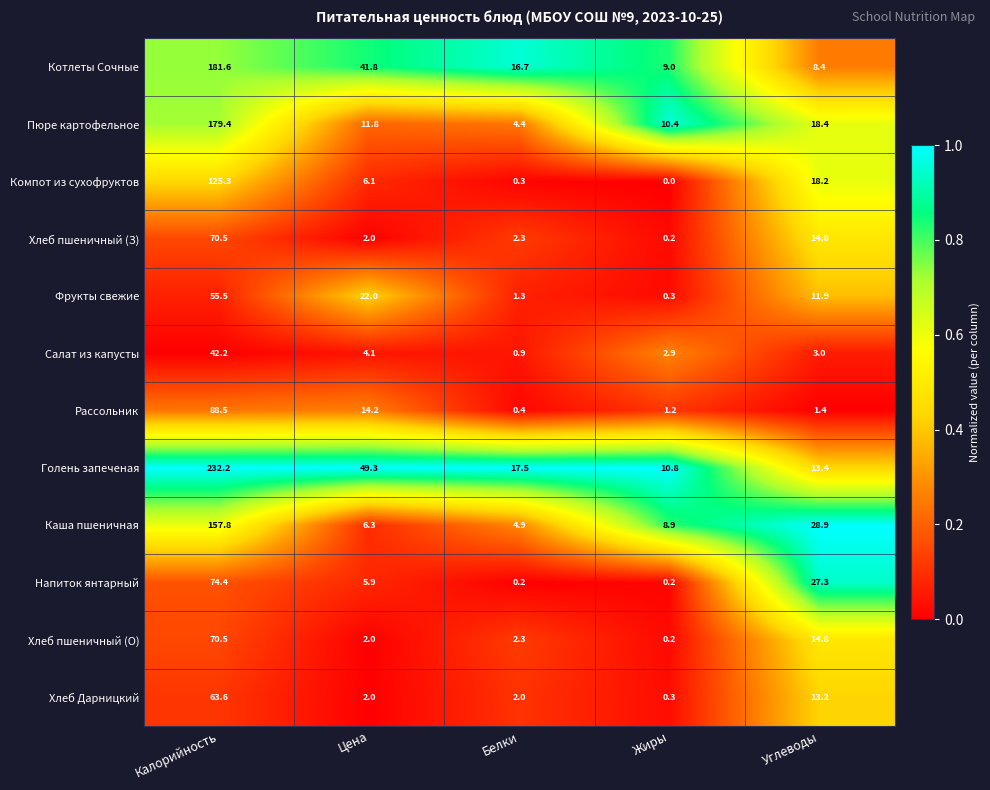

Rank the categories by Каша пшеничная value from lowest to highest.

Белки, Цена, Жиры, Углеводы, Калорийность